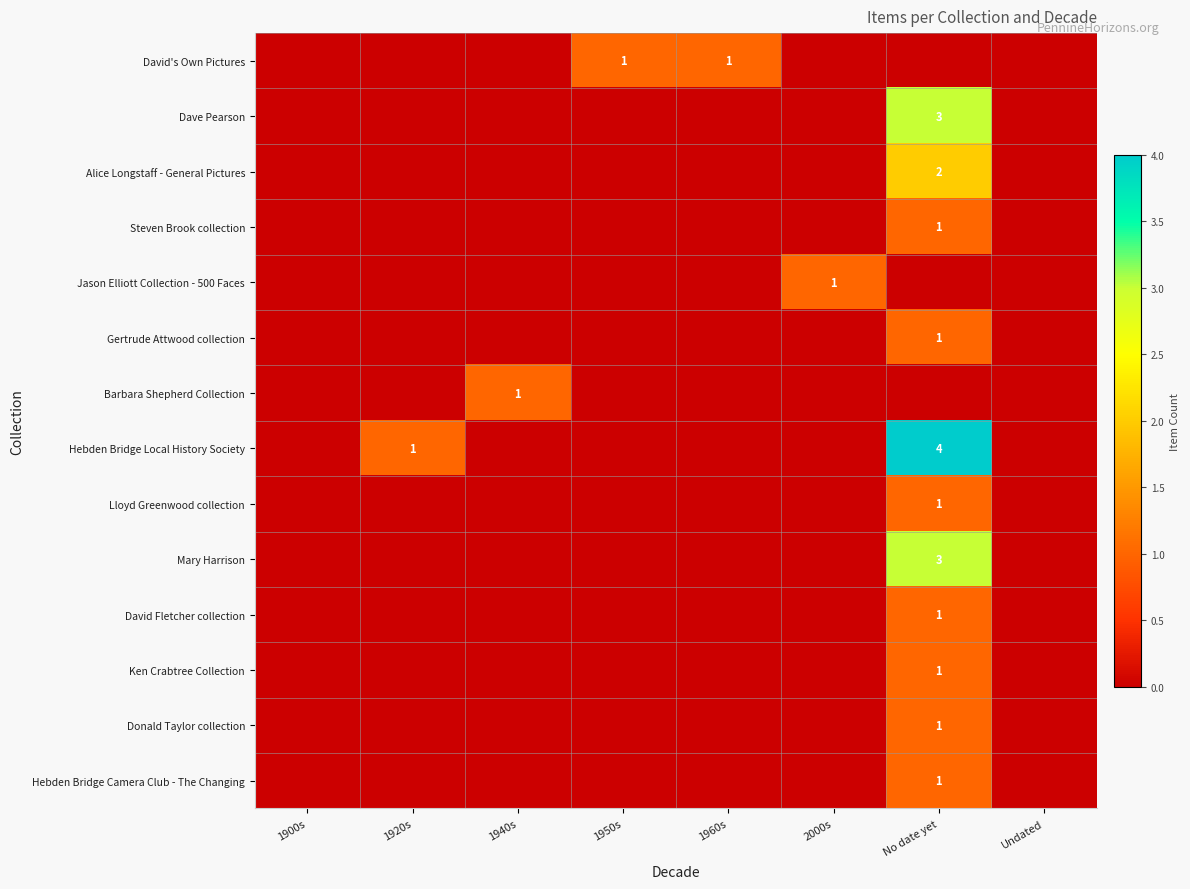

What is the sum of all Jason Elliott Collection - 500 Faces values?

1